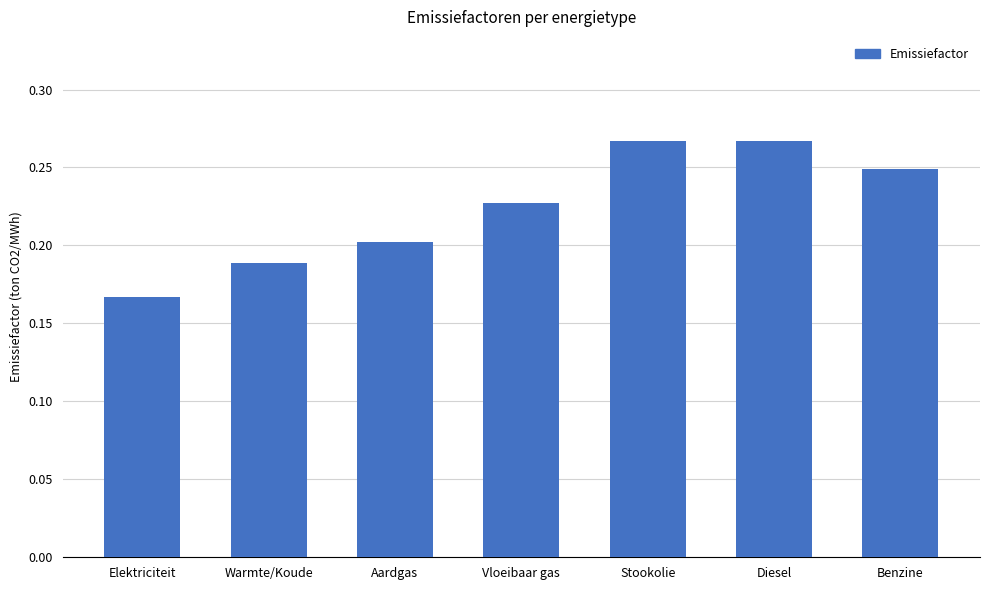

What is the difference between the maximum and minimum values?

0.1